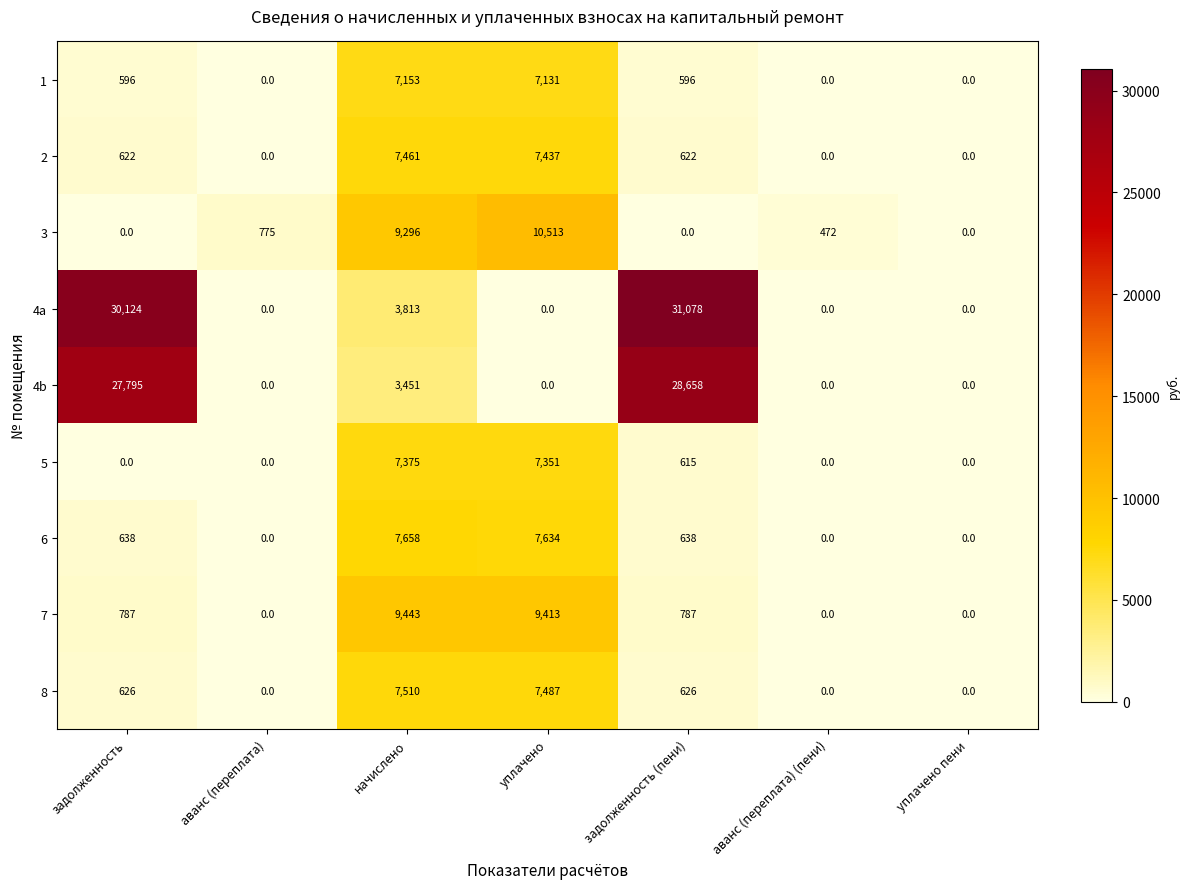

Which series has the largest total across all categories?

4a